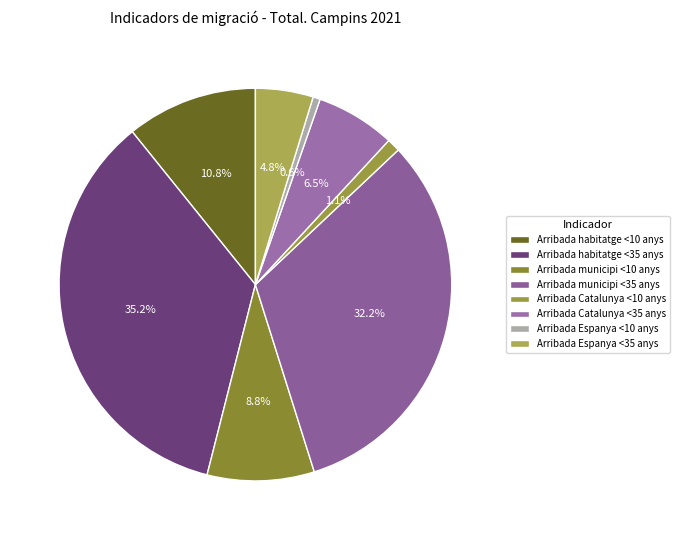

What is the largest slice in the pie chart?

Arribada habitatge <35 anys